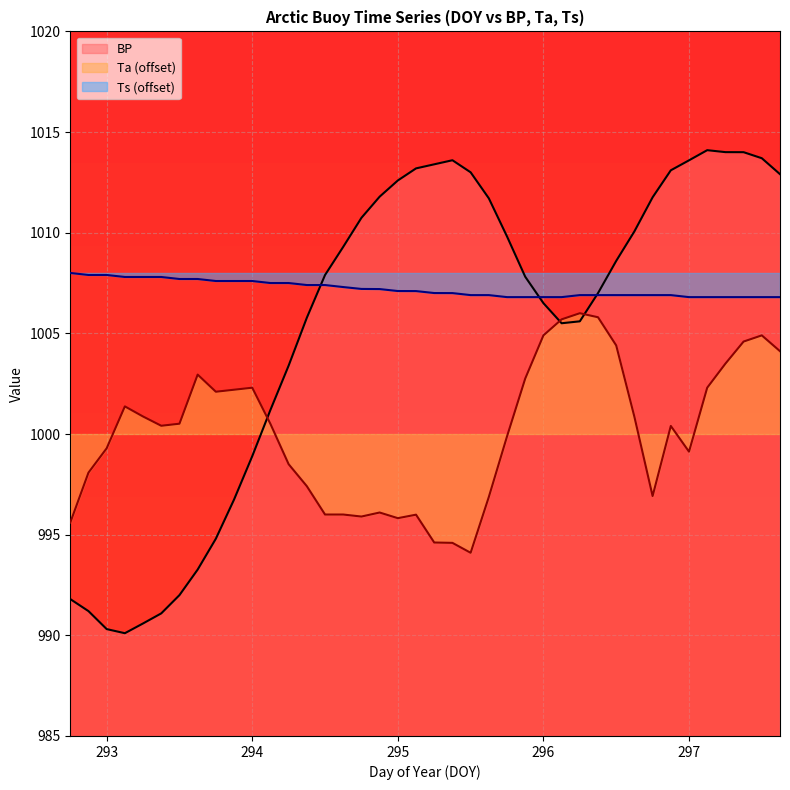

Which series has the largest range (max minus min)?

BP